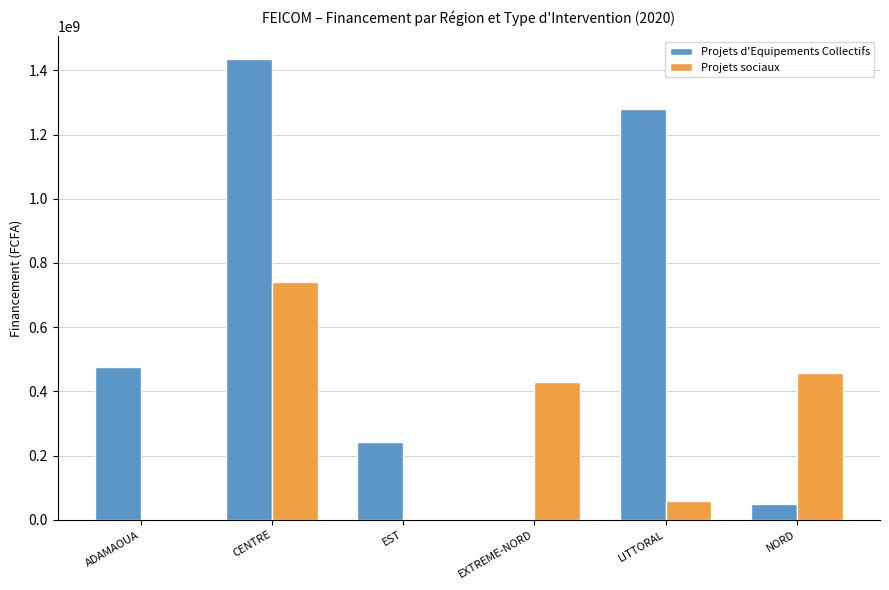

Which series has the largest total across all categories?

Projets d'Equipements Collectifs